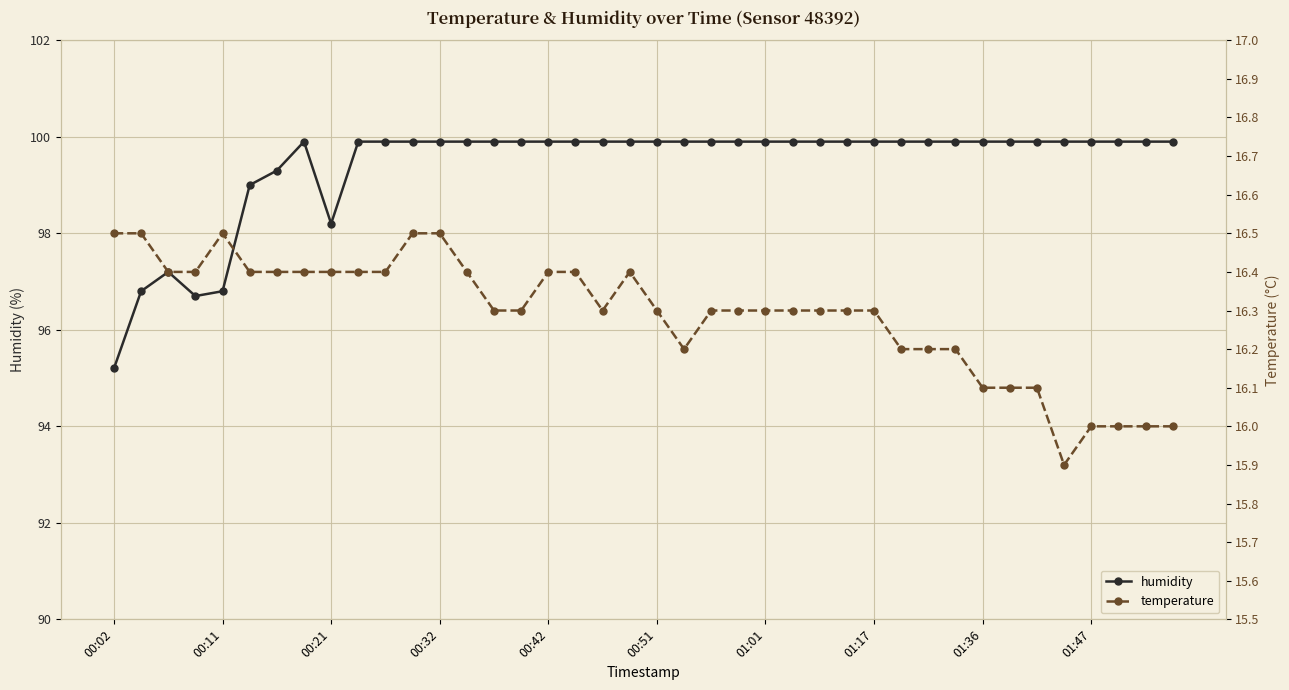

Reading left to right, transcribe all the data shown in this chart.

humidity: 95.2	96.8	97.2	96.7	96.8	99.0	99.3	99.9	98.2	99.9	99.9	99.9	99.9	99.9	99.9	99.9	99.9	99.9	99.9	99.9	99.9	99.9	99.9	99.9	99.9	99.9	99.9	99.9	99.9	99.9	99.9	99.9	99.9	99.9	99.9	99.9	99.9	99.9	99.9	99.9
temperature: 16.5	16.5	16.4	16.4	16.5	16.4	16.4	16.4	16.4	16.4	16.4	16.5	16.5	16.4	16.3	16.3	16.4	16.4	16.3	16.4	16.3	16.2	16.3	16.3	16.3	16.3	16.3	16.3	16.3	16.2	16.2	16.2	16.1	16.1	16.1	15.9	16.0	16.0	16.0	16.0